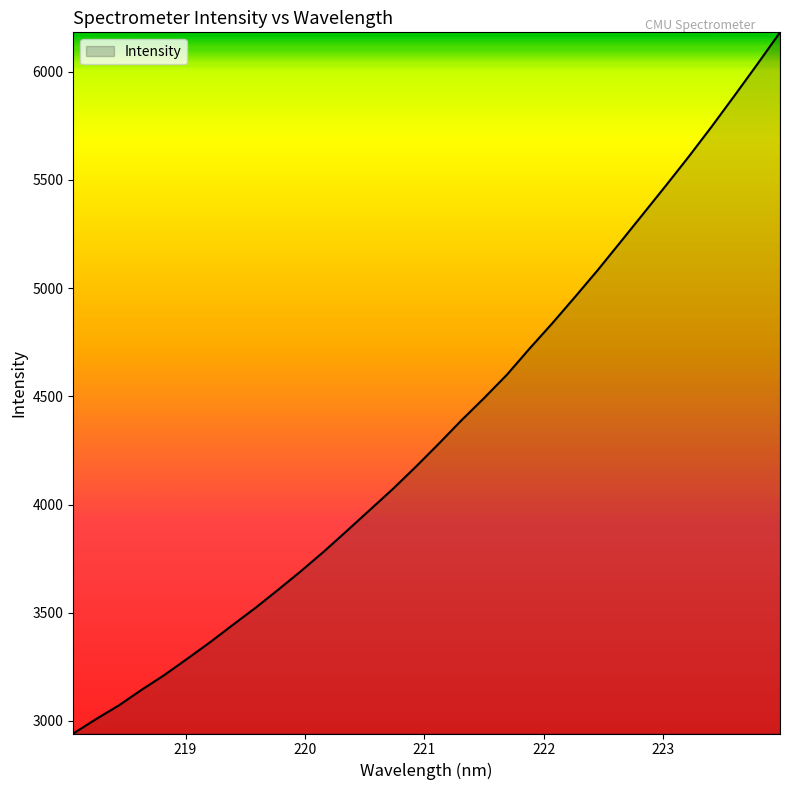

What is the maximum value shown in the chart?

6182.4